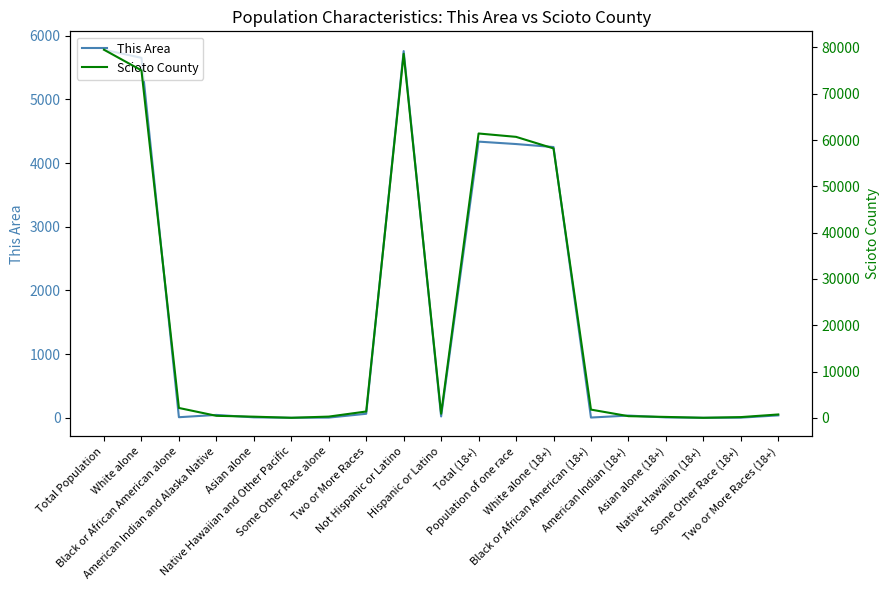

At Total Population, list the series in order from smallest to largest.

This Area, Scioto County